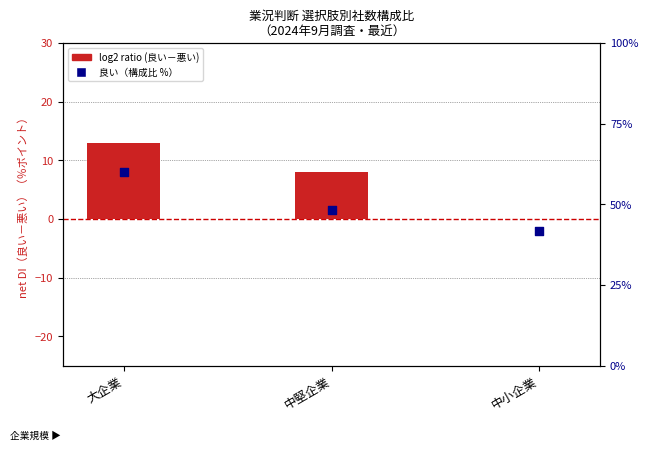

Which series has the largest Y range (max minus min)?

log2 ratio (良い－悪い)